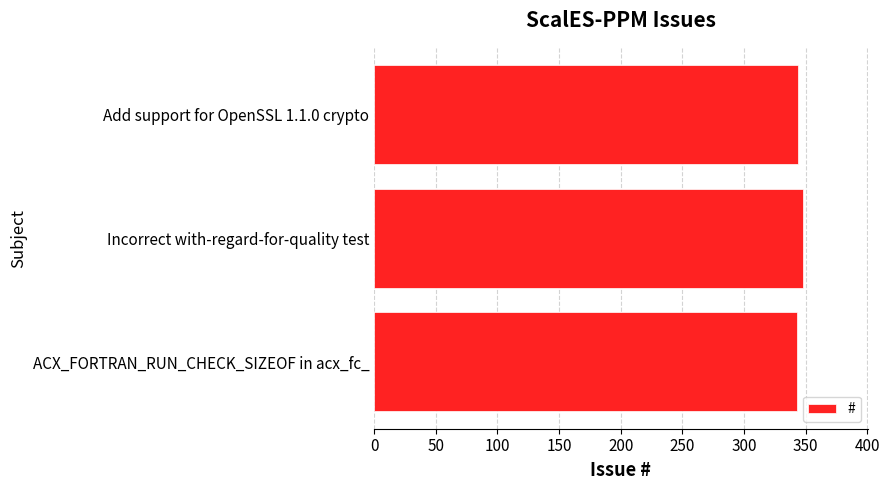

True or false: the data shows 343 at ACX_FORTRAN_RUN_CHECK_SIZEOF in acx_fc_.

True